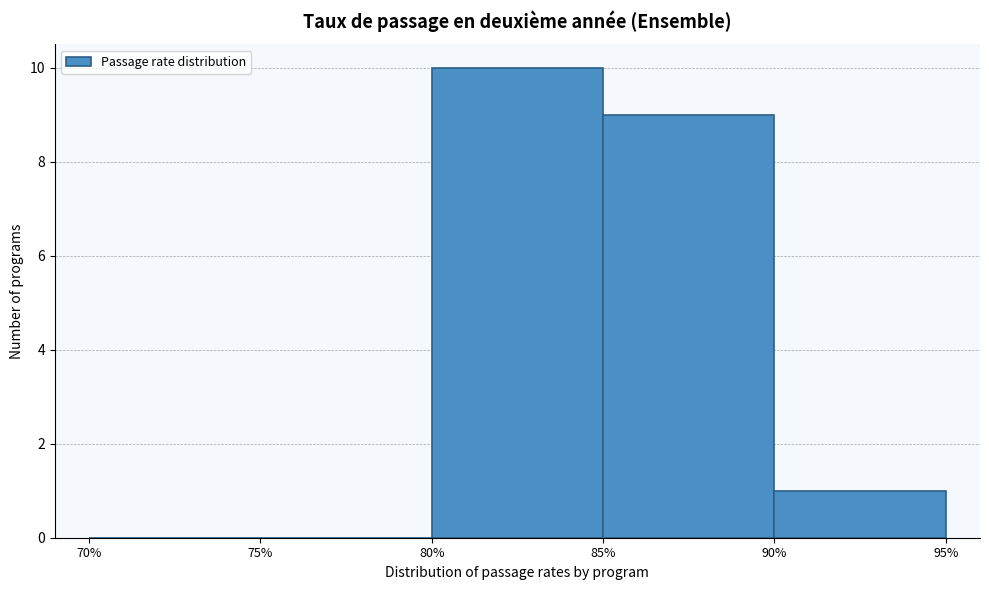

Reading left to right, list every bar in this chart as the range it spans on the x-axis followed by its height. The values are not printed on the chart, so give them approximately, as read against the axis.

70% to 75%: 0
75% to 80%: 0
80% to 85%: 10
85% to 90%: 9
90% to 95%: 1